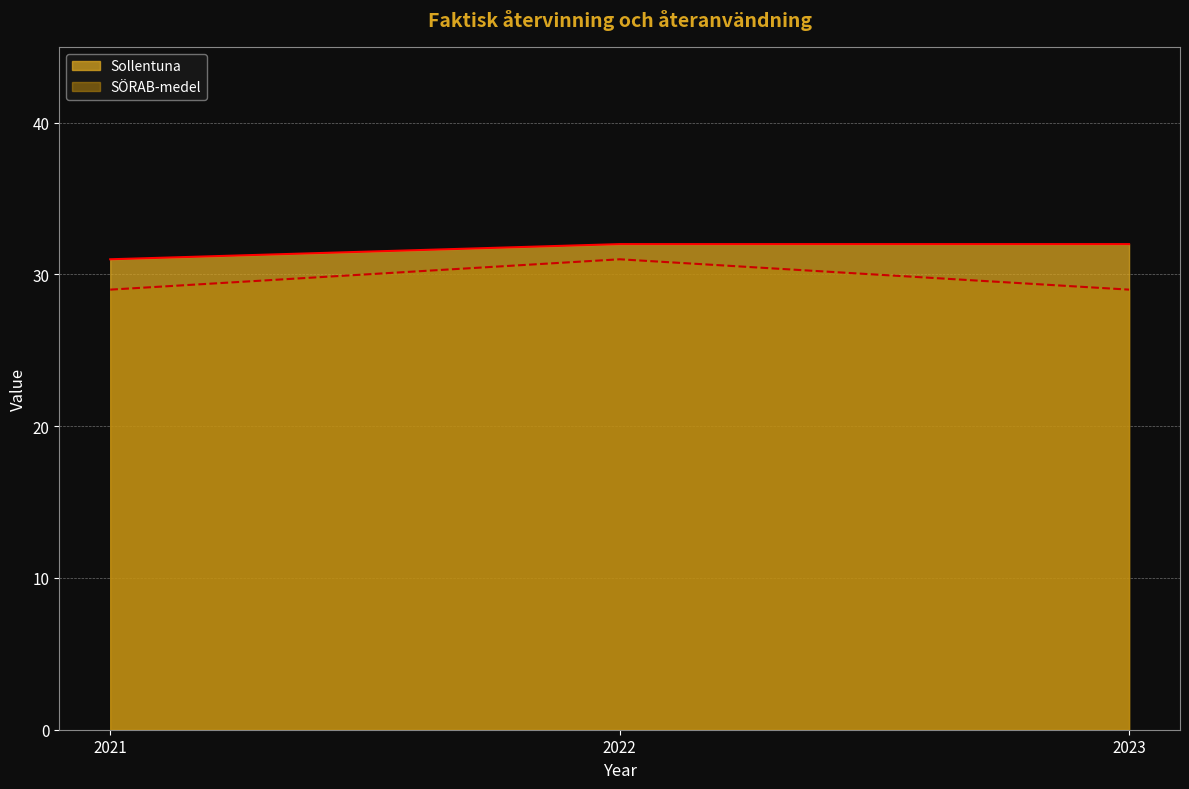

At which label does Sollentuna reach its peak?

2022